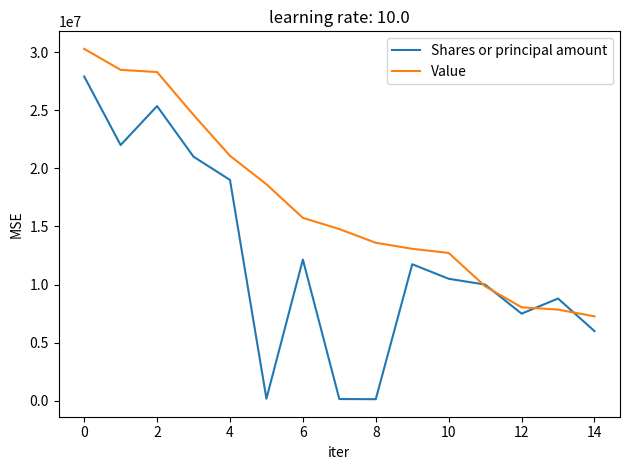

Is this an area chart (filled region under the line)?

No